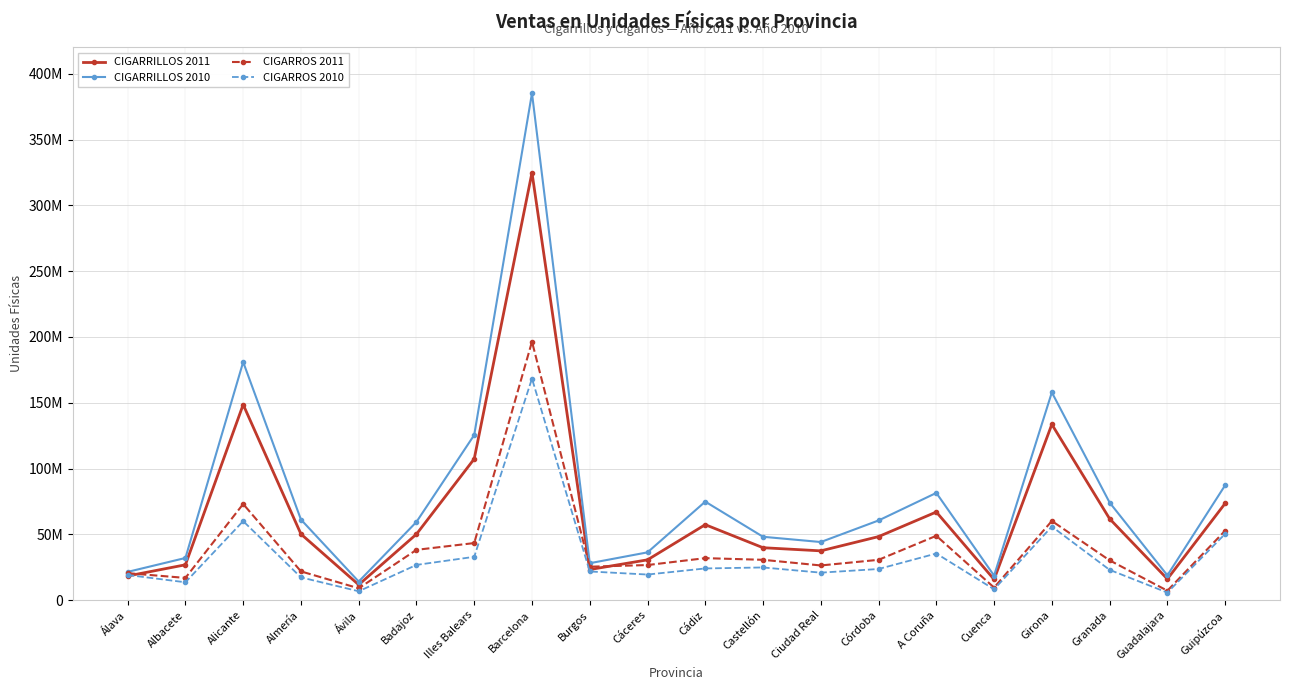

True or false: CIGARROS 2011 and CIGARROS 2010 cross at least once.

False